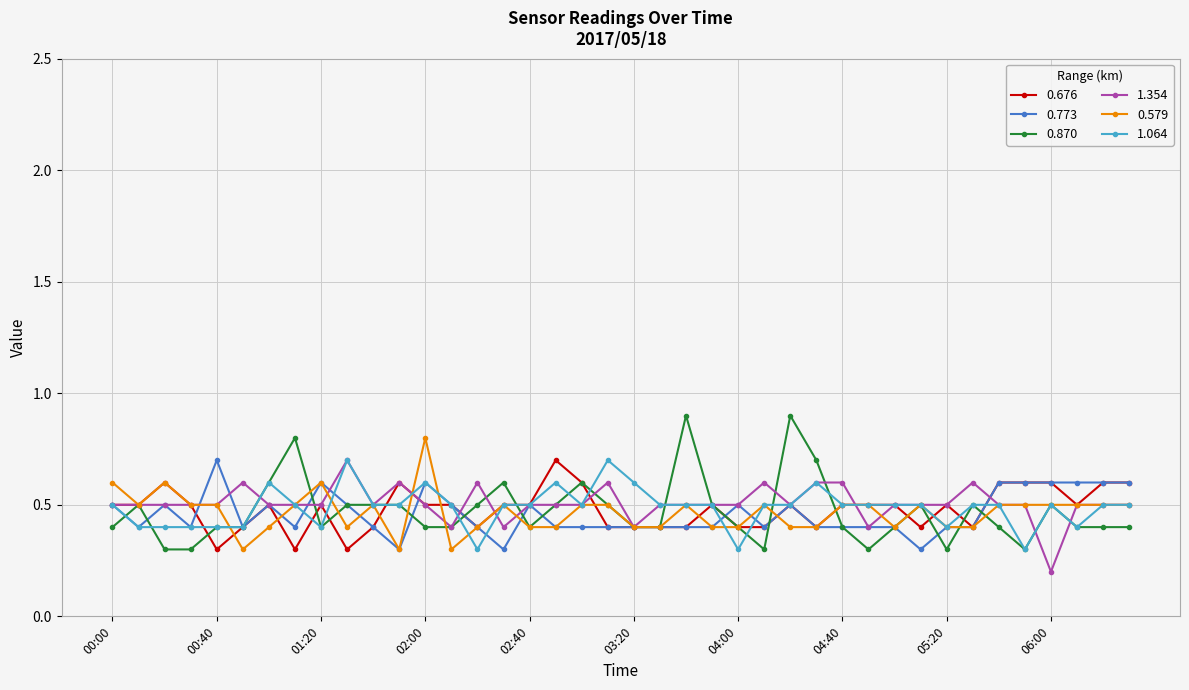

What is the difference between the maximum and minimum values in the 0.773 series?

0.4